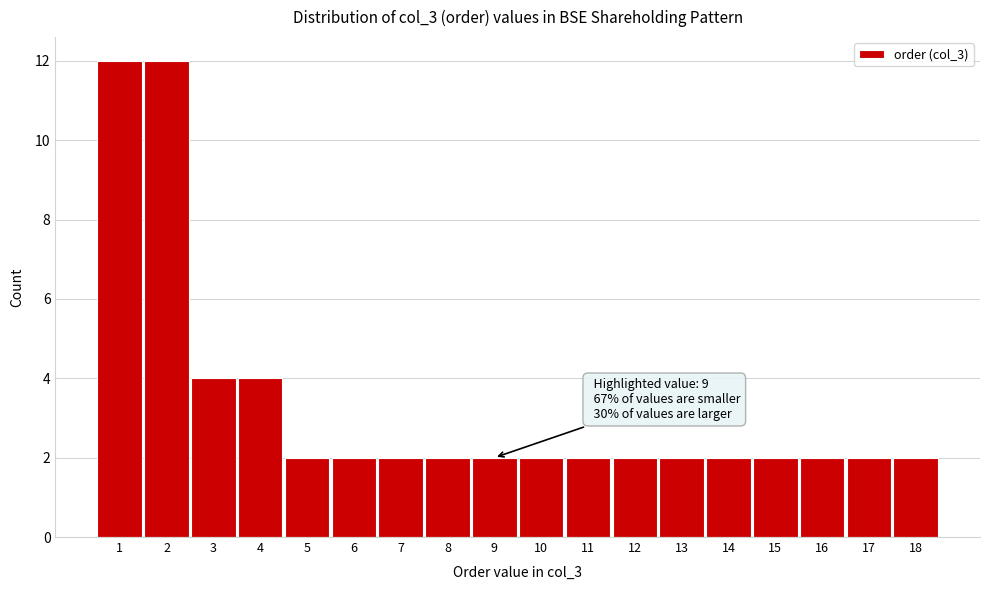

Reading left to right, list all the values displayed in this chart.

12	12	4	4	2	2	2	2	2	2	2	2	2	2	2	2	2	2